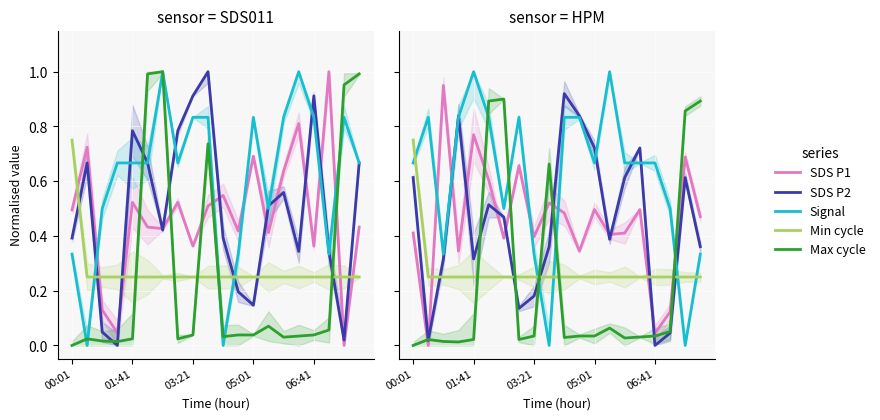

True or false: Min cycle and Signal cross at least once.

True